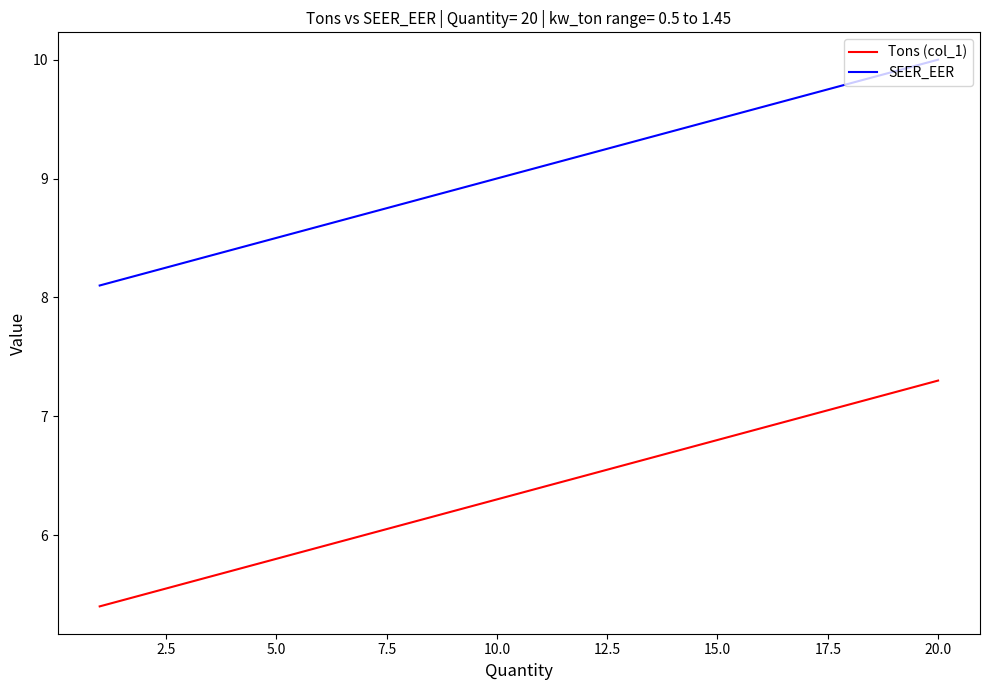

List the series in order of their peak value, highest first.

SEER_EER, Tons (col_1)